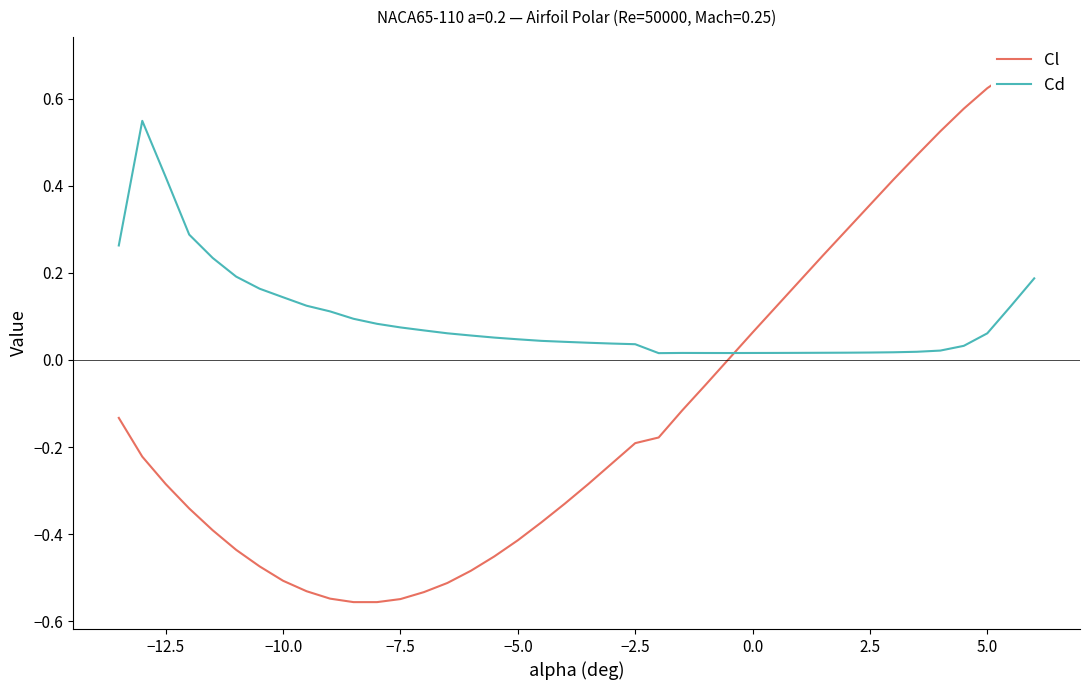

What is the difference between the maximum and minimum values in the Cl series?

1.2